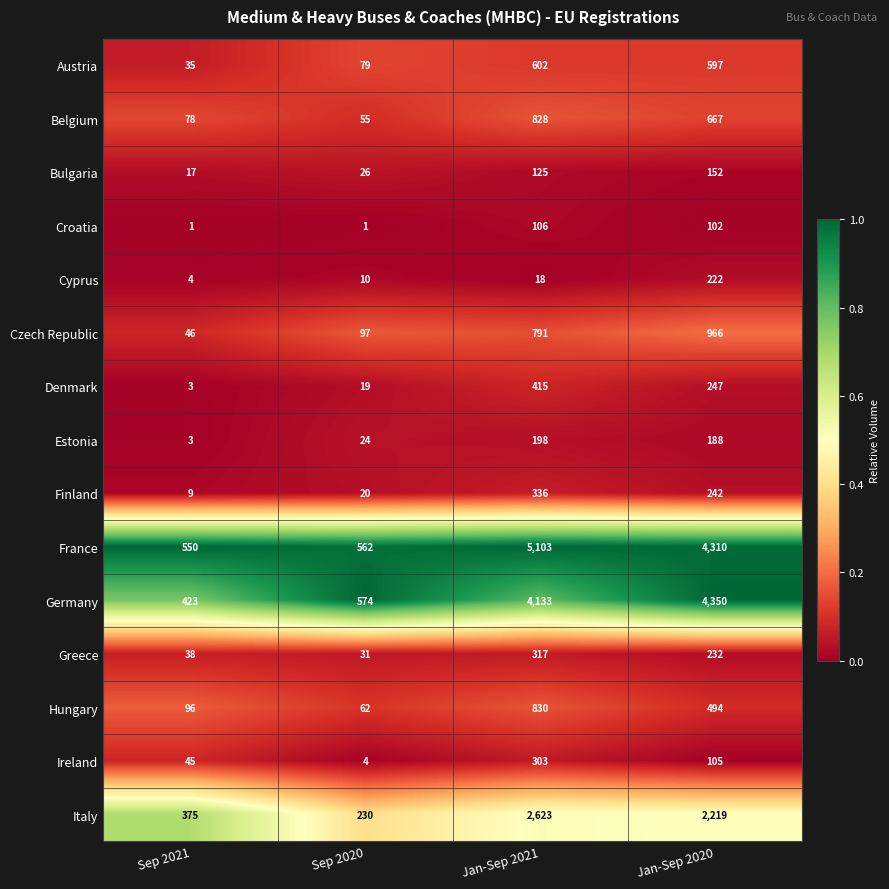

Is it true that Cyprus equals 222 at Jan-Sep 2020?

True